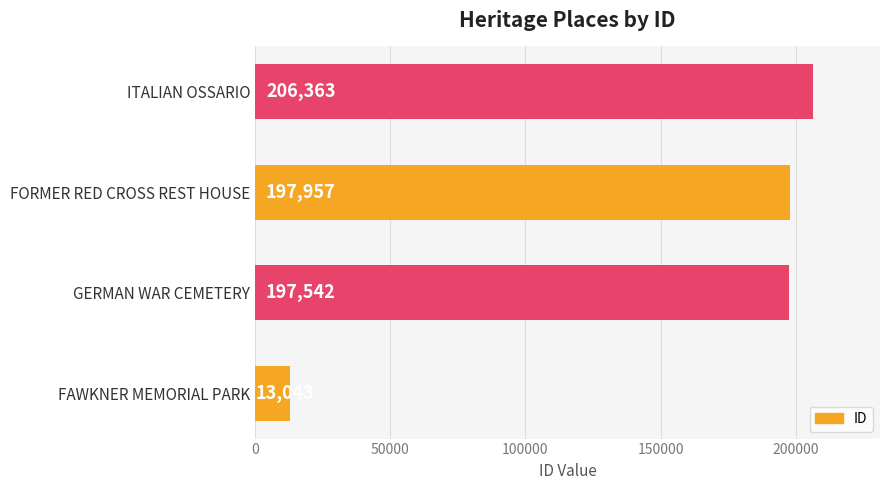

How many series are shown in this chart?

1